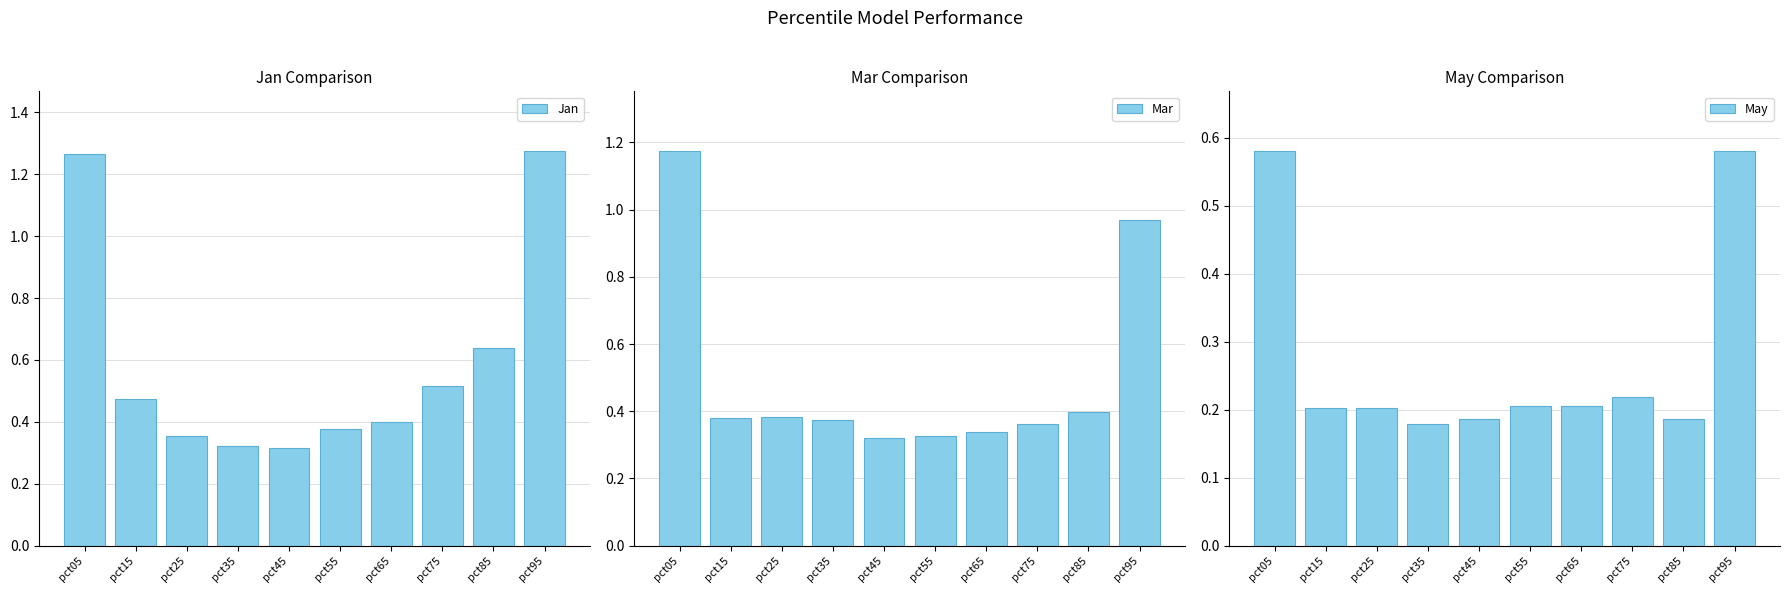

Is the value of Jan at pct45 greater than the value of May at pct35?

Yes